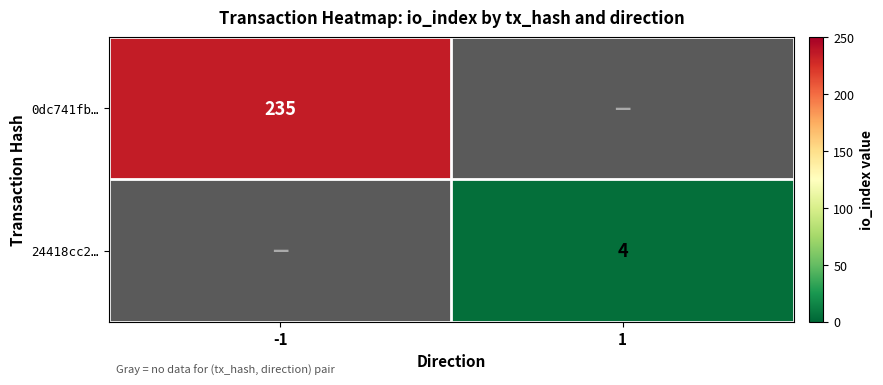

Which series has the largest range (max minus min)?

0dc741fb…